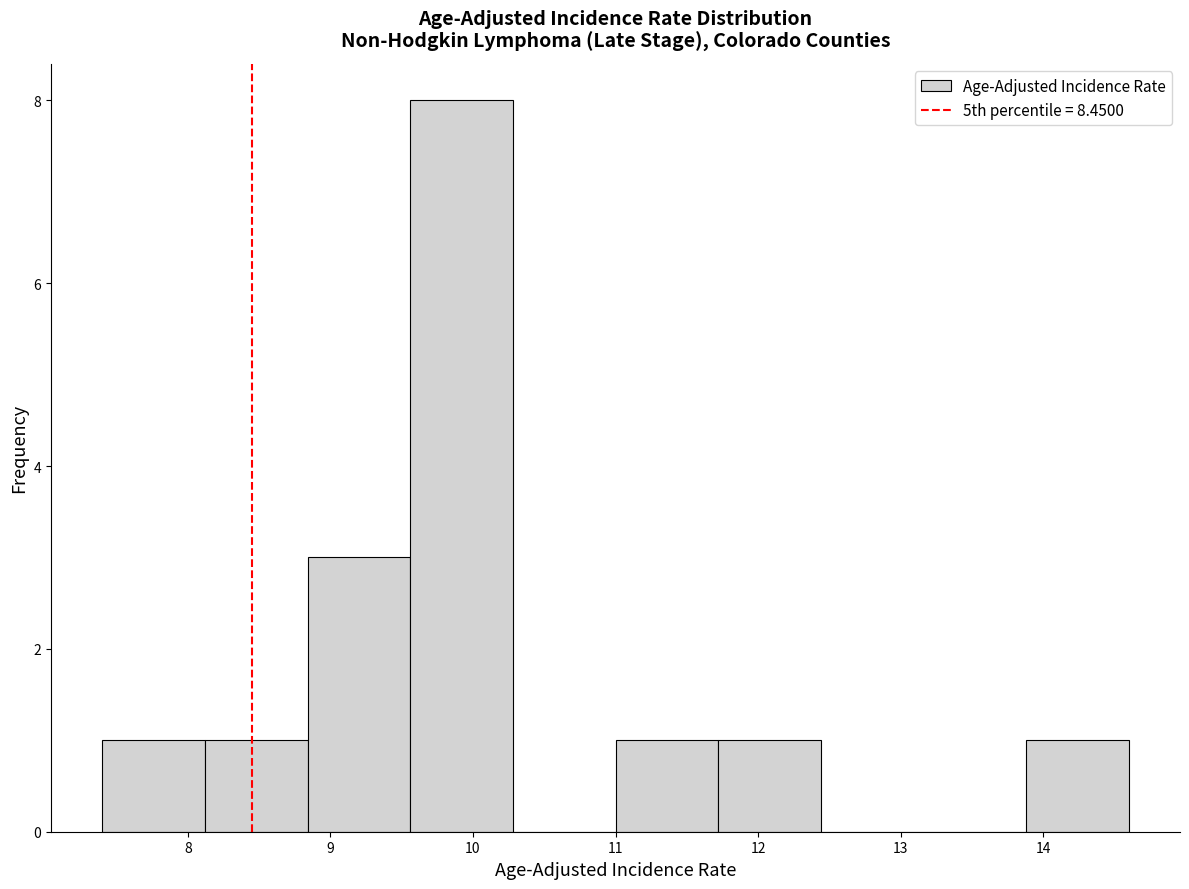

How tall is the bar that spans 8.12 to 8.84 on the x-axis? Neither the bar edges nor the heights are printed on the chart, so give them approximately, as read against the axes.

1